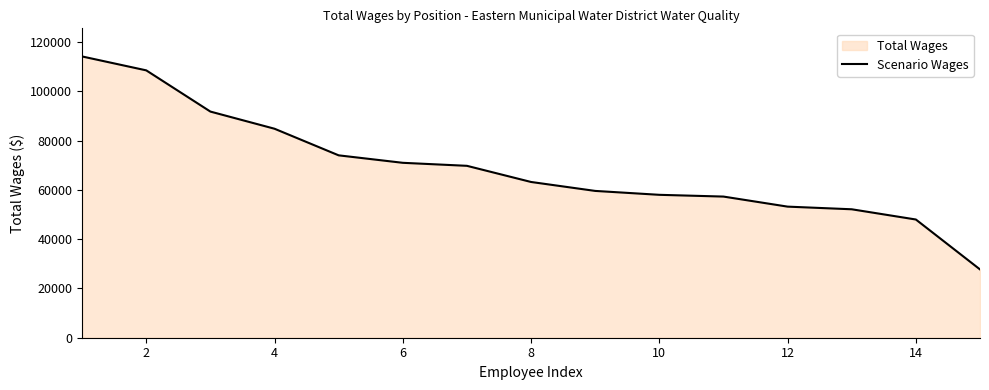

Reading left to right, extract all data points from this chart.

114108	108466	91746	84786	73991	70963	69740	63188	59559	57976	57265	53185	52109	47959	27710